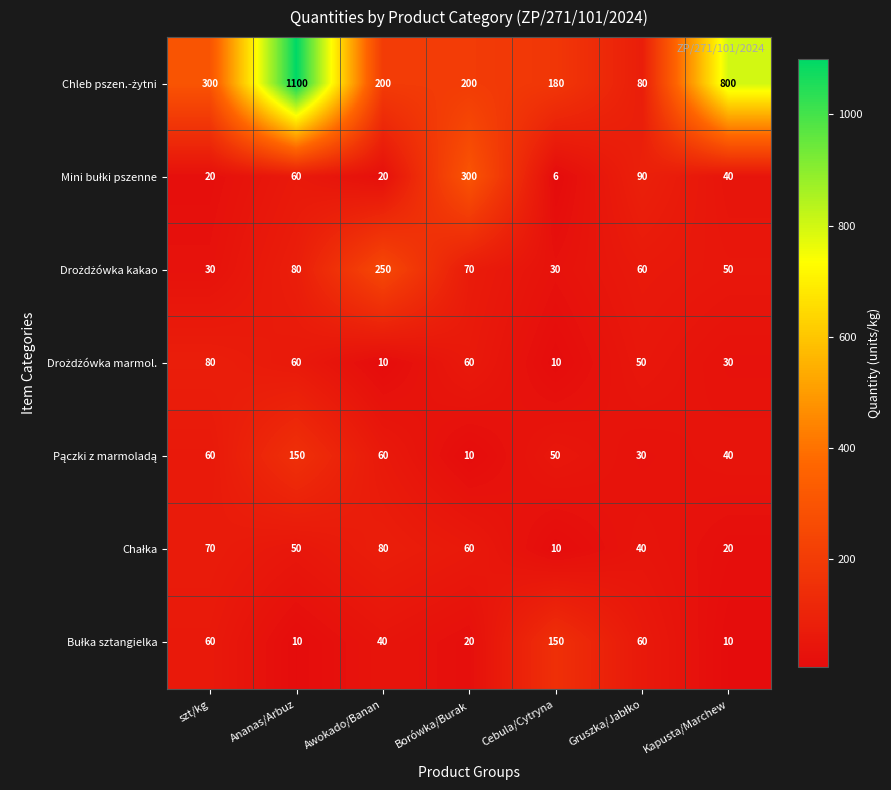

What is the difference between the highest and lowest values at szt/kg?

280